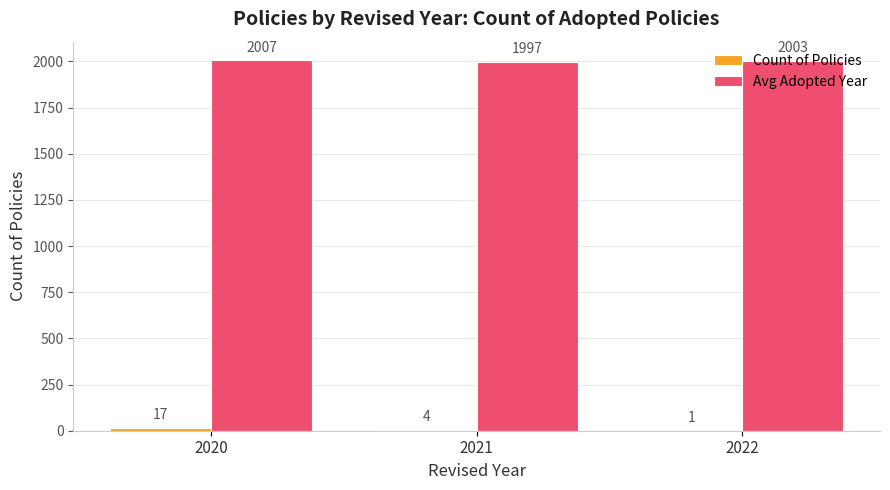

How many distinct data groups are displayed?

2